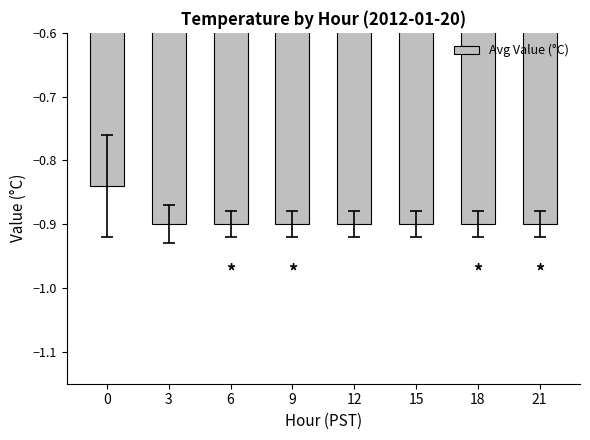

What is the minimum value shown in the chart?

-0.9